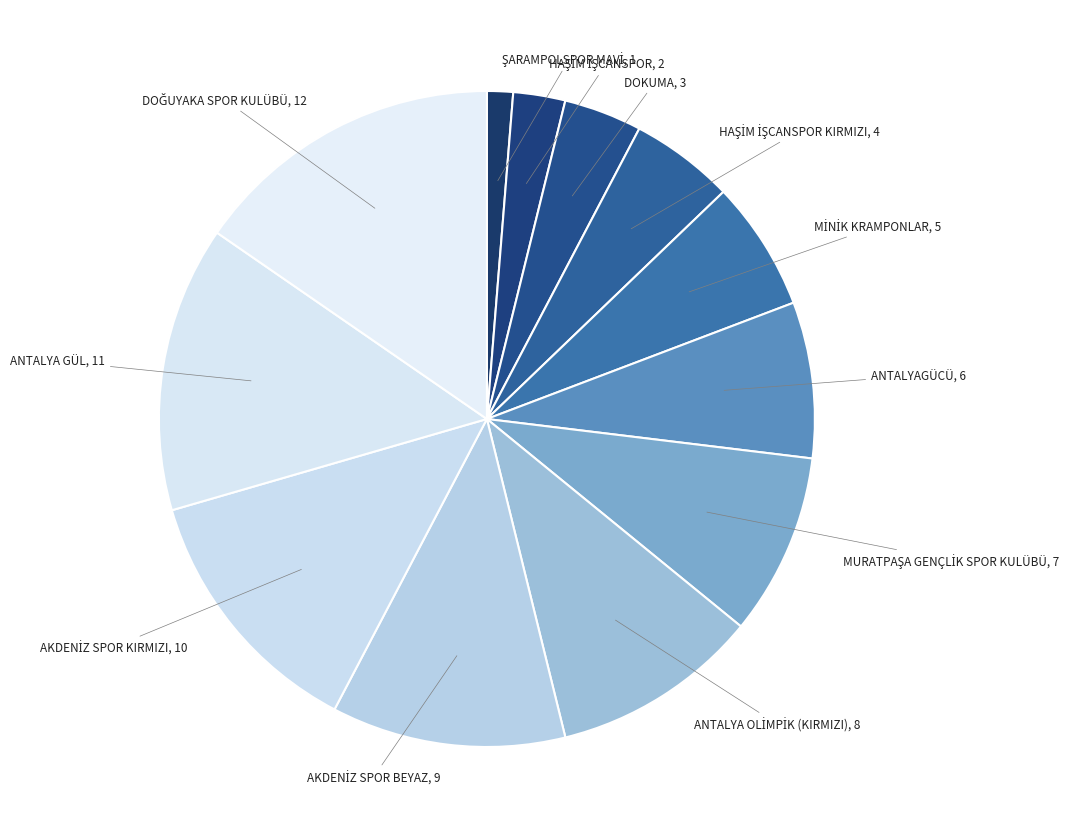

Count the number of slices in the pie.

12